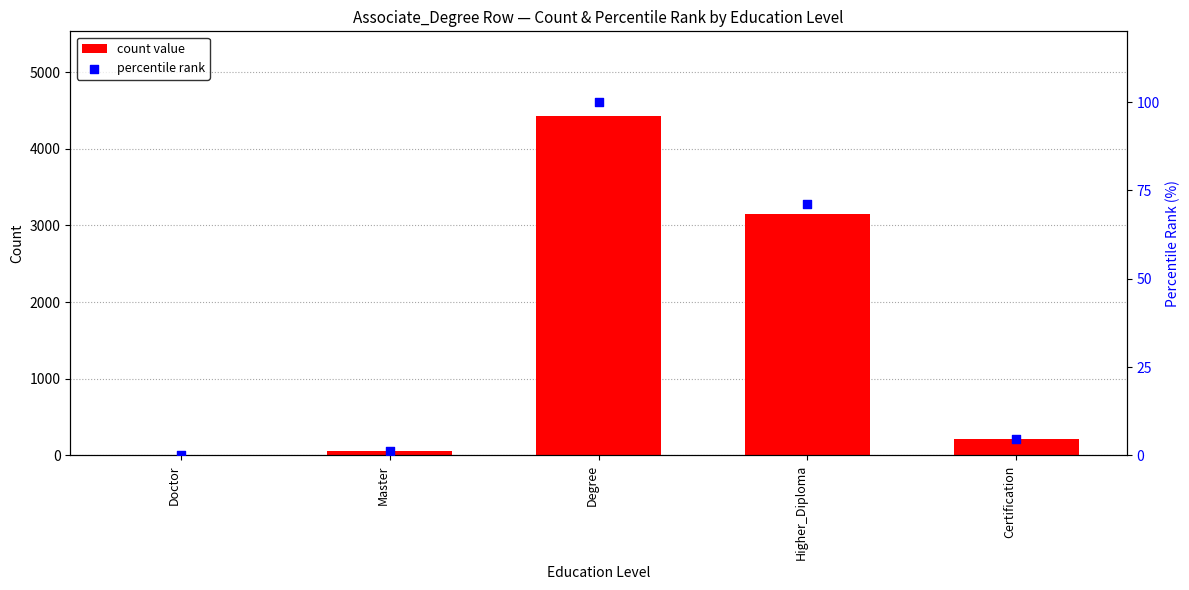

Which series has the largest Y range (max minus min)?

count value